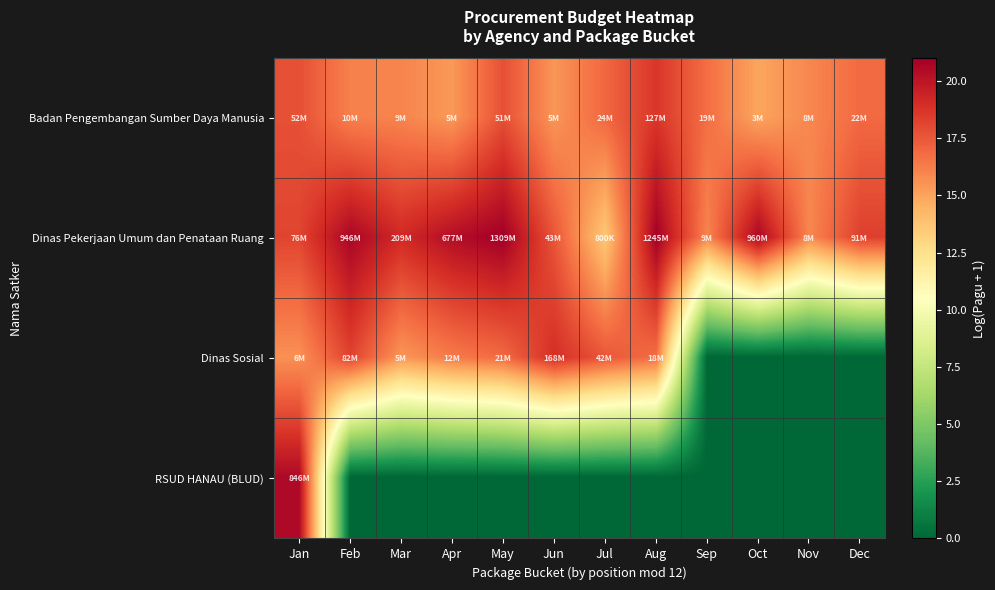

Which series changed the most between Jun and Jul?

Dinas Pekerjaan Umum dan Penataan Ruang